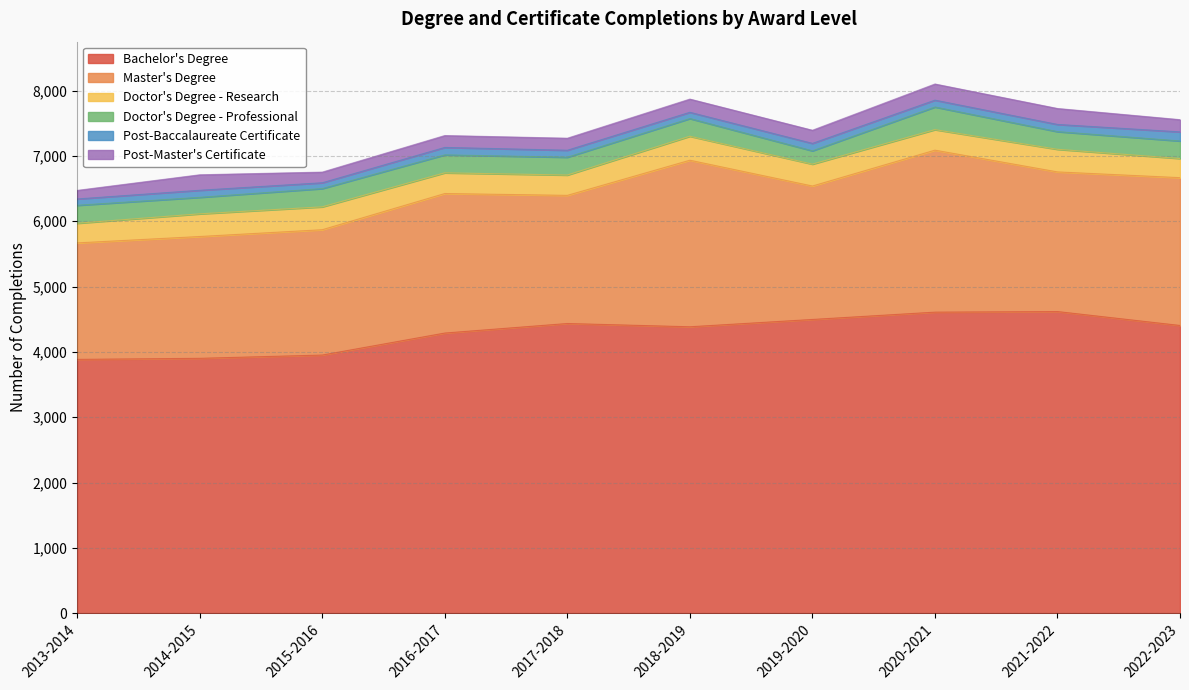

What value does the Bachelor's Degree series have at 2016-2017, to the nearest 50?

4300